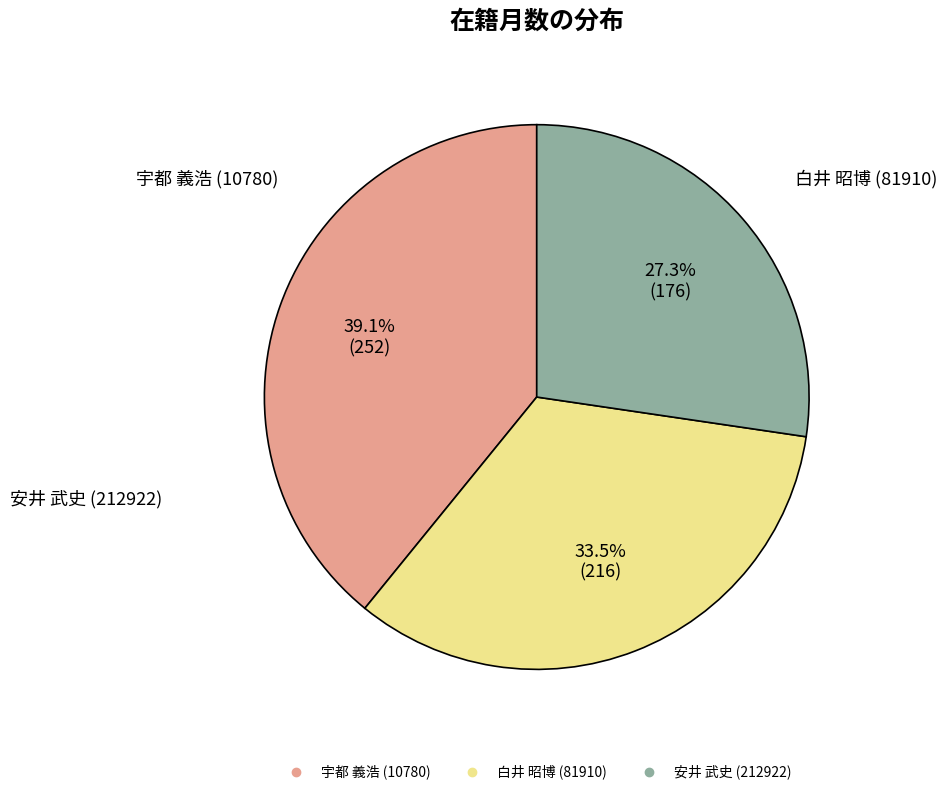

Which slice is the largest?

宇都 義浩 (10780)